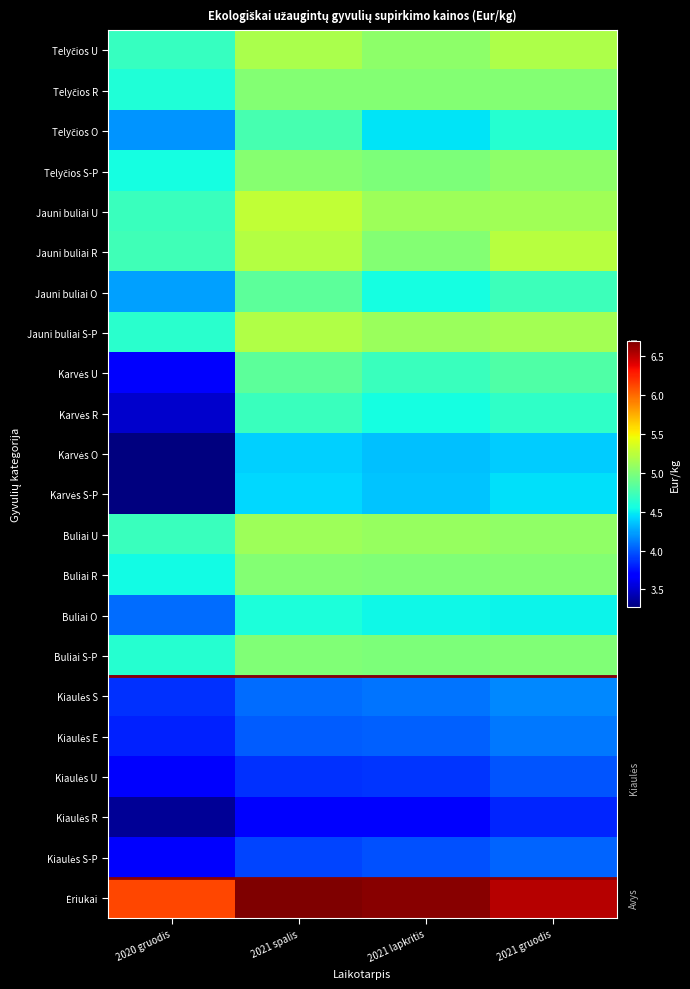

How many data points does each series have?

4